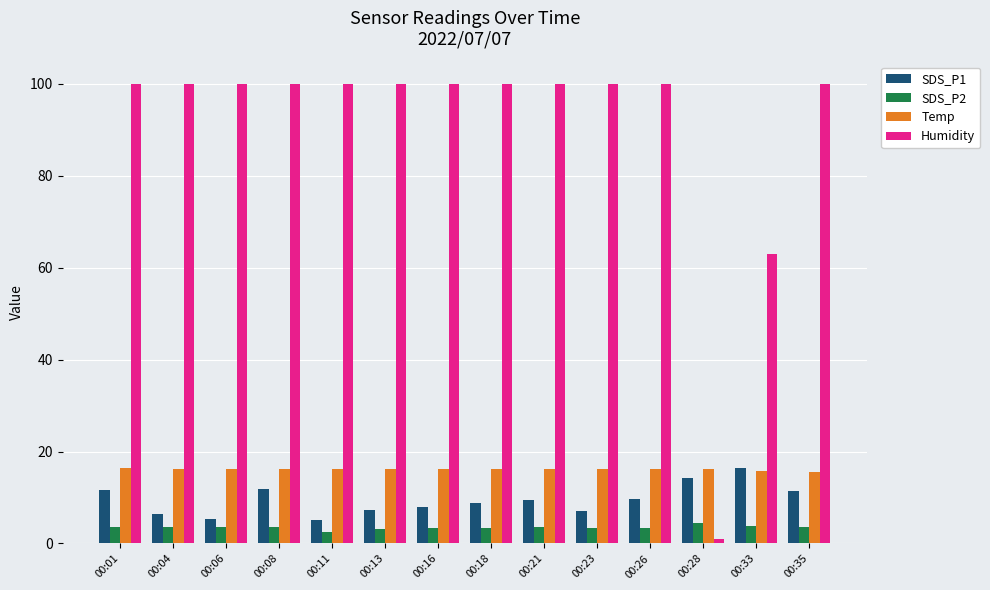

Is it true that SDS_P1 equals 10.5 at 00:23?

False